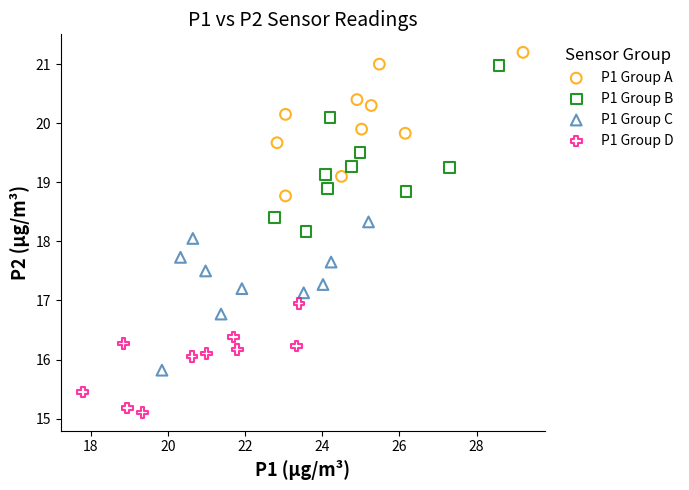

Which series contains the highest Y value?

P1 Group A